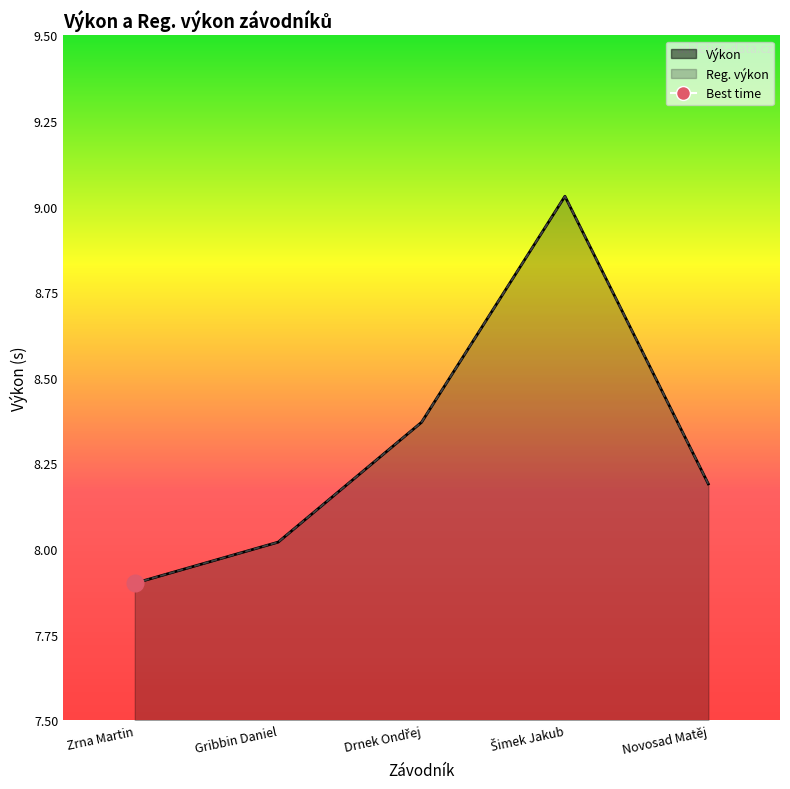

At how many categories does at least one series exceed 8?

4